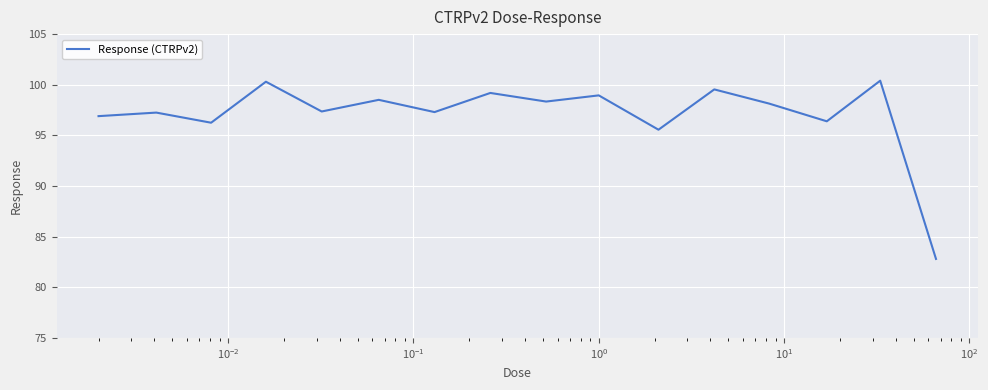

What is the greatest value displayed?

100.4